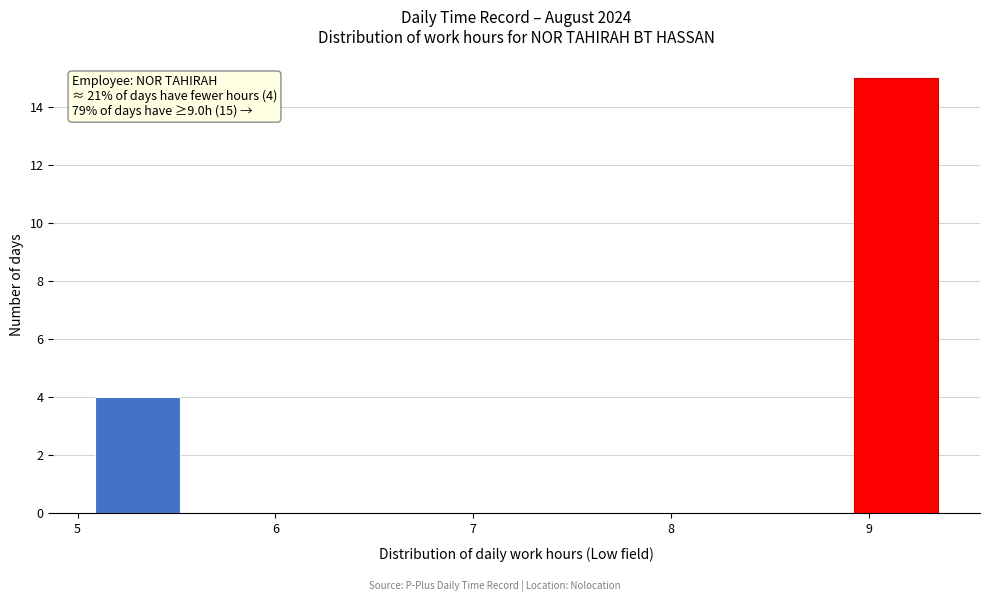

Over which range of the x-axis is the bar tallest?

8.9 to 9.4